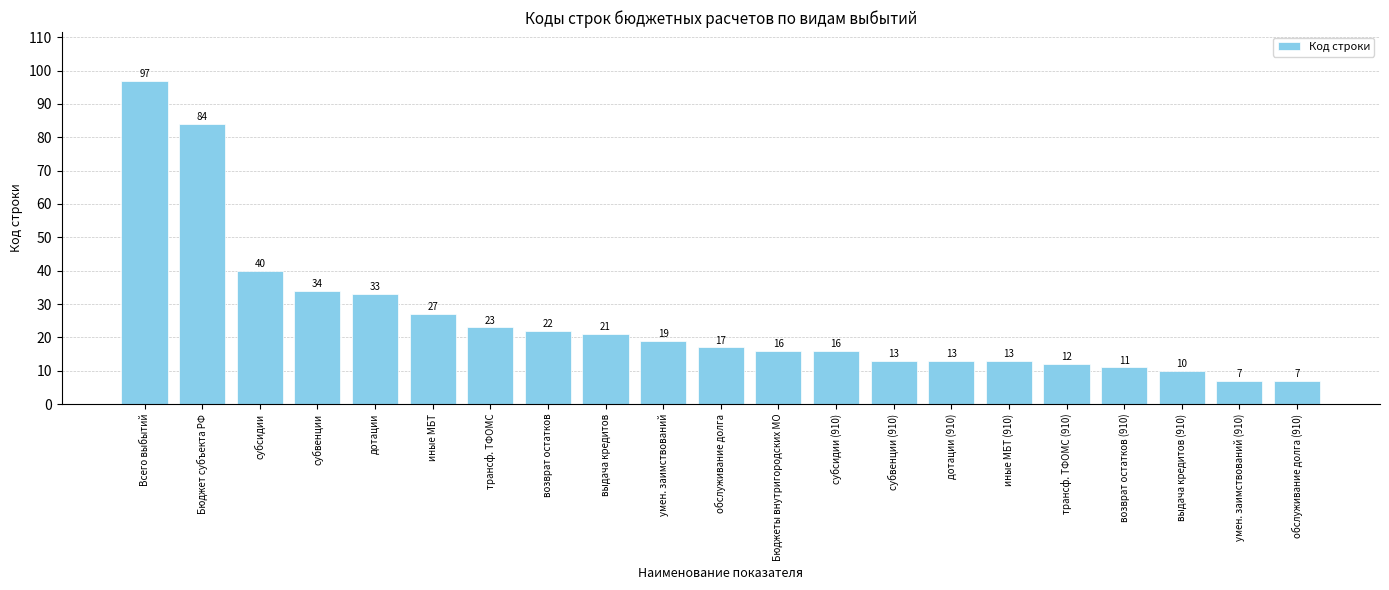

What is the label of the 2nd bar from the right?

умен. заимствований (910)